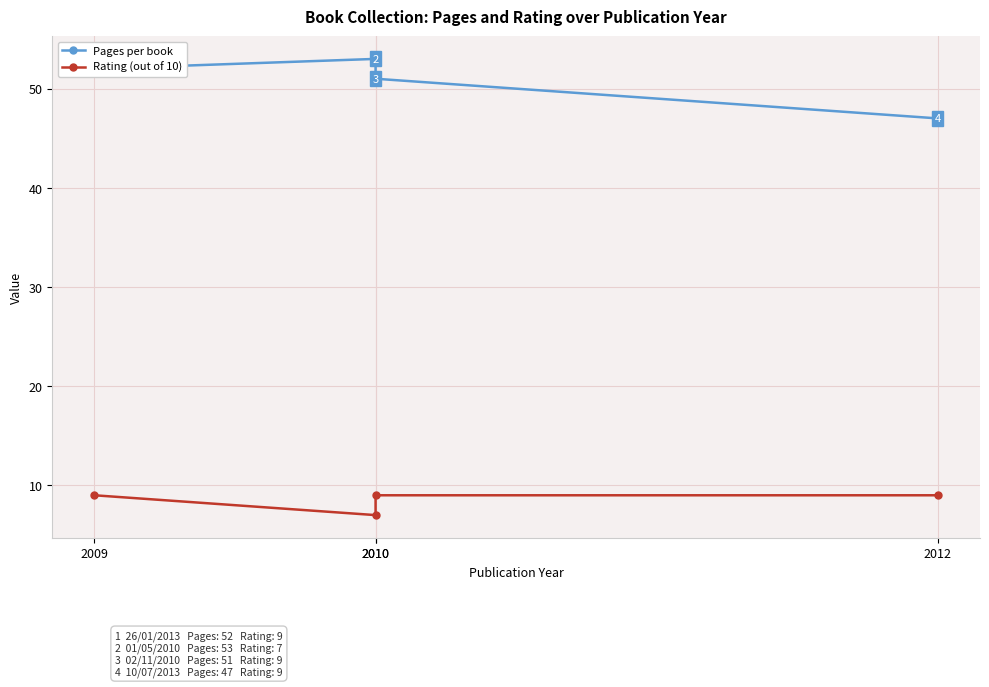

Where is Pages per book nearest to the value 50?

2010